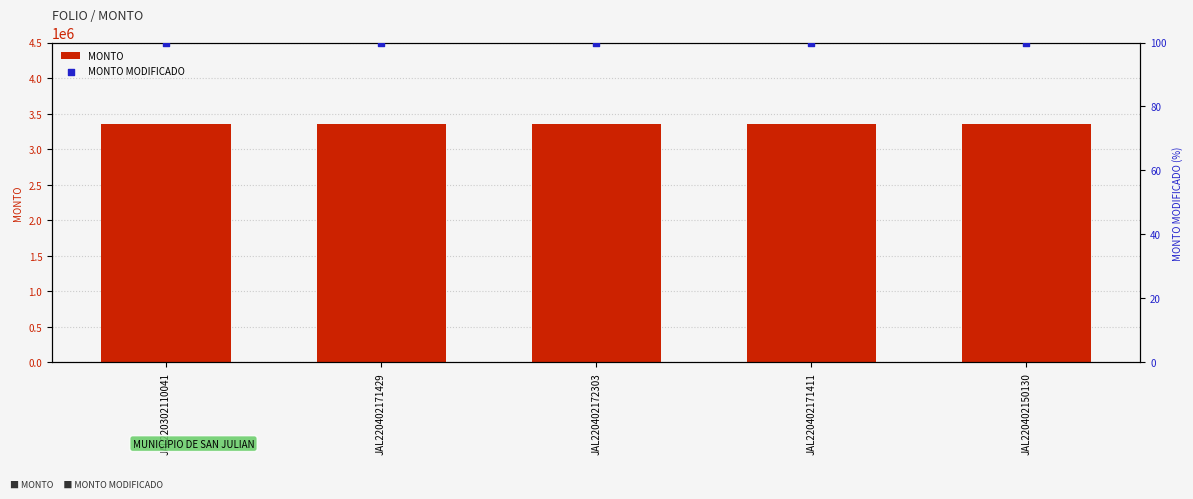

Which series has the largest total across all categories?

MONTO